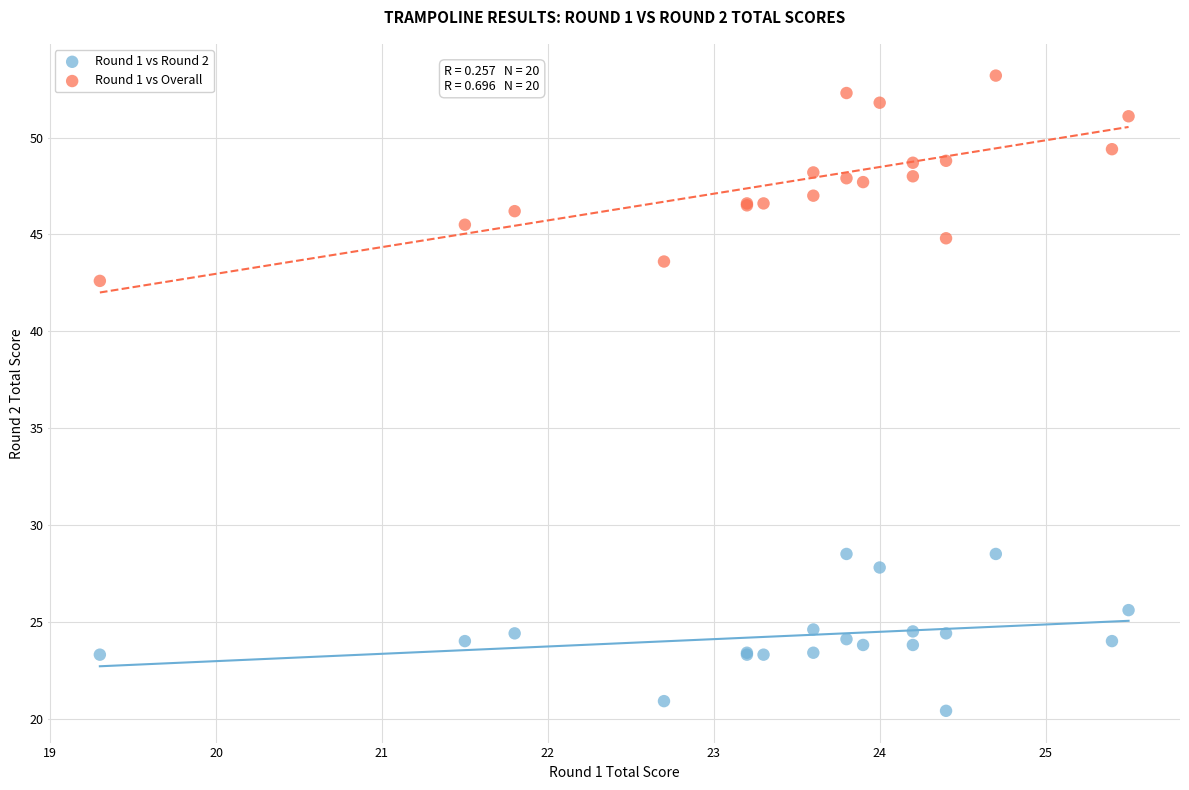

Which series contains the lowest Y value?

Round 1 vs Round 2